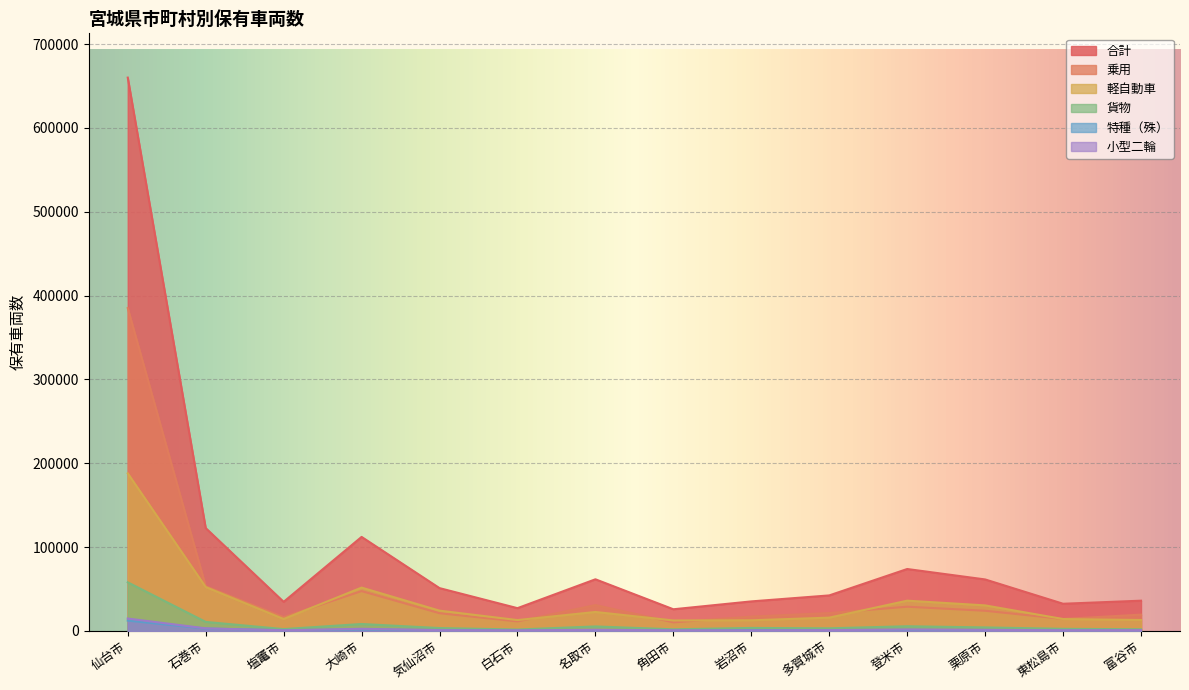

Reading left to right, list all the values displayed in this chart.

合計: 660118	122724	34718	112181	51089	27188	61621	25865	35256	42396	73890	61444	32447	36107
乗用: 385168	53360	16473	47530	21158	11361	30863	10230	17120	21323	28921	24085	14357	19468
軽自動車: 188003	52370	14272	51717	24214	12977	22642	12527	12731	15890	36119	30488	14219	13054
貨物: 58004	10796	2207	8296	3446	1699	5376	1952	3580	3139	5602	4207	2520	2028
特種（殊）: 12346	2856	918	1767	1136	398	1144	351	1062	959	1287	1108	501	475
小型二輪: 14827	3074	732	2565	940	701	1367	751	674	997	1738	1330	813	951